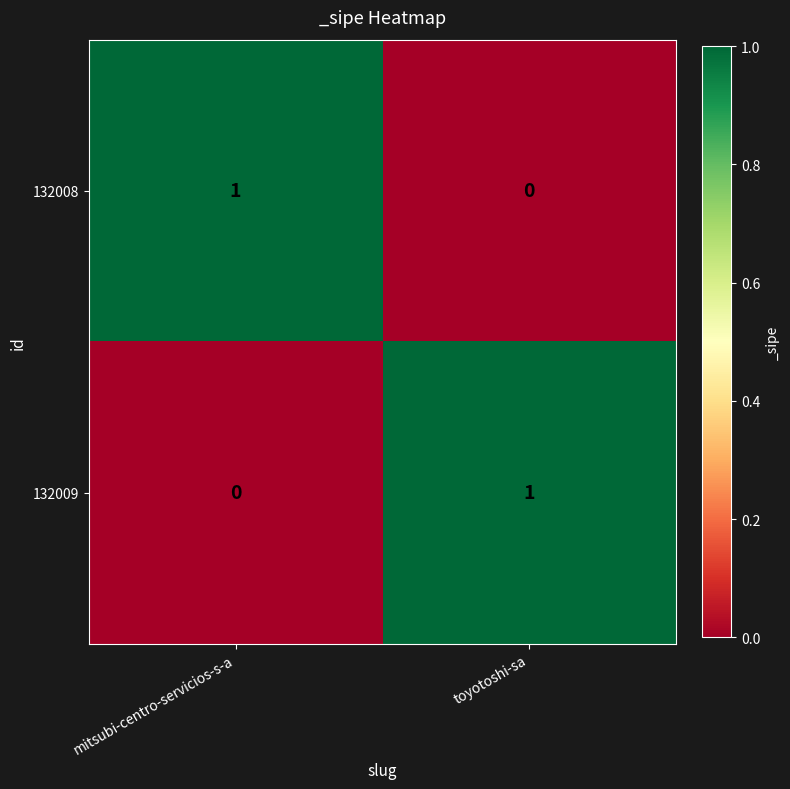

Reading left to right, transcribe all the data shown in this chart.

132008: 1	0
132009: 0	1